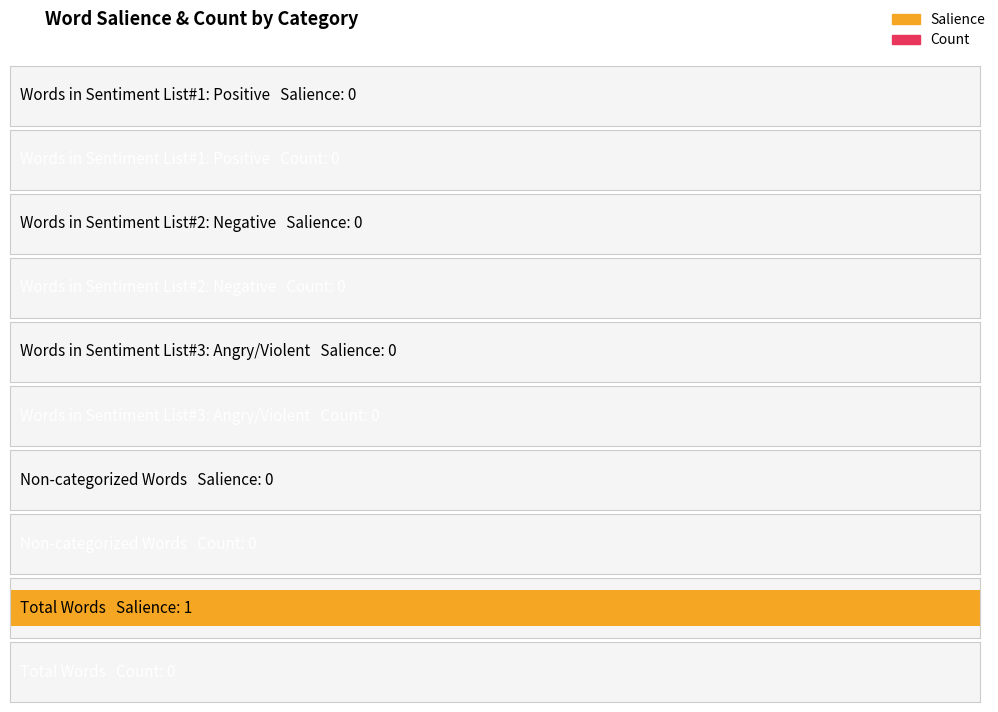

What position from the right is Words in Sentiment List#2: Negative?

4